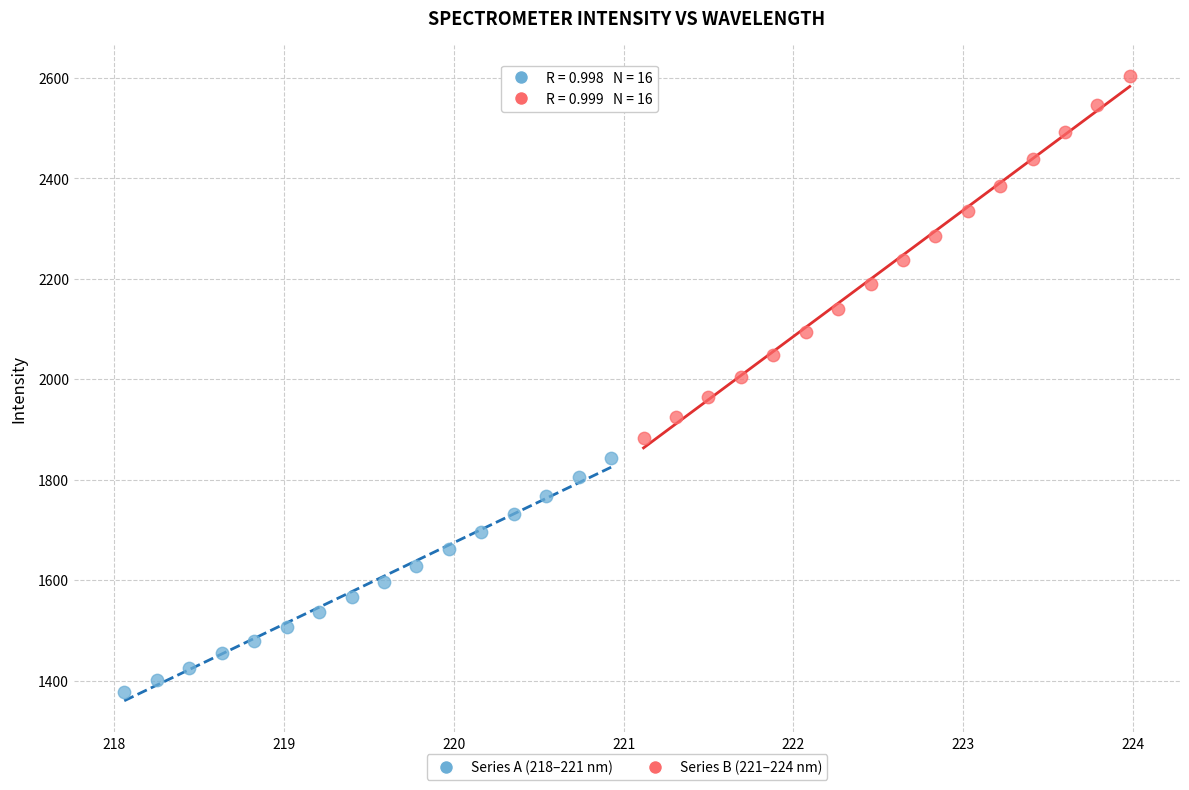

Which series reaches the minimum Y coordinate?

Series A (218–221 nm)